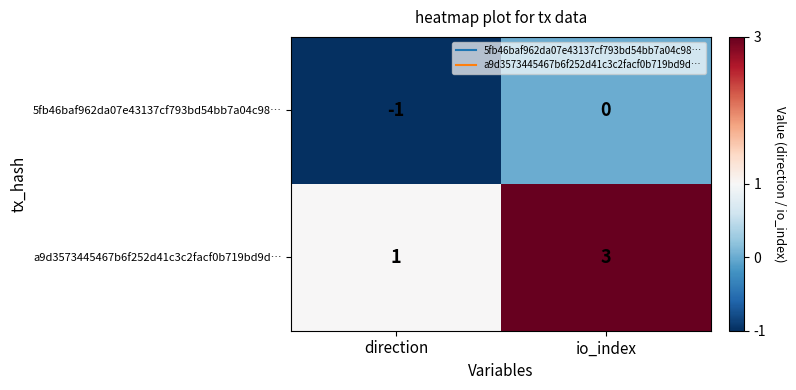

What is the spread (max minus min) of values at io_index?

3